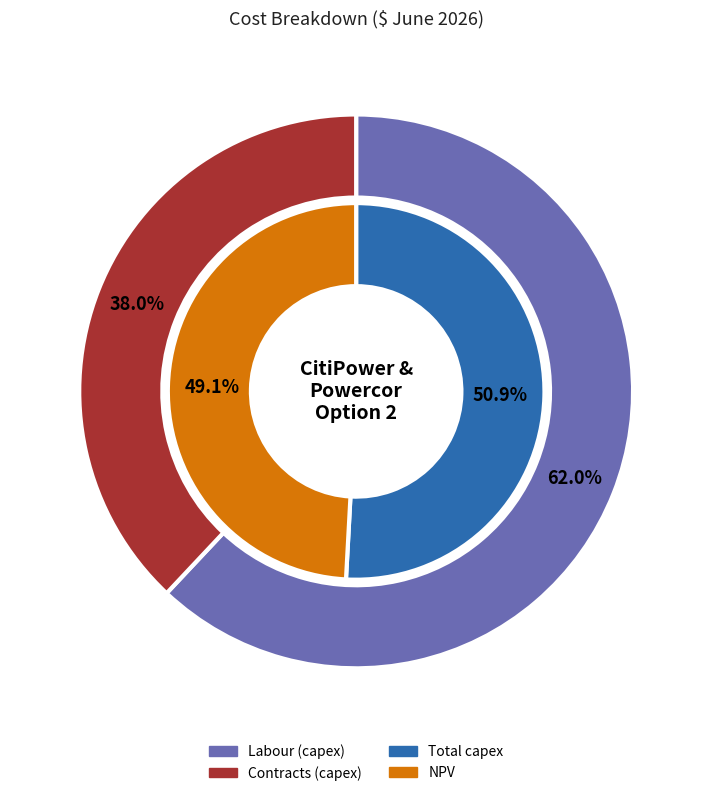

Which has a higher value, Total capex or Contracts (capex)?

Total capex